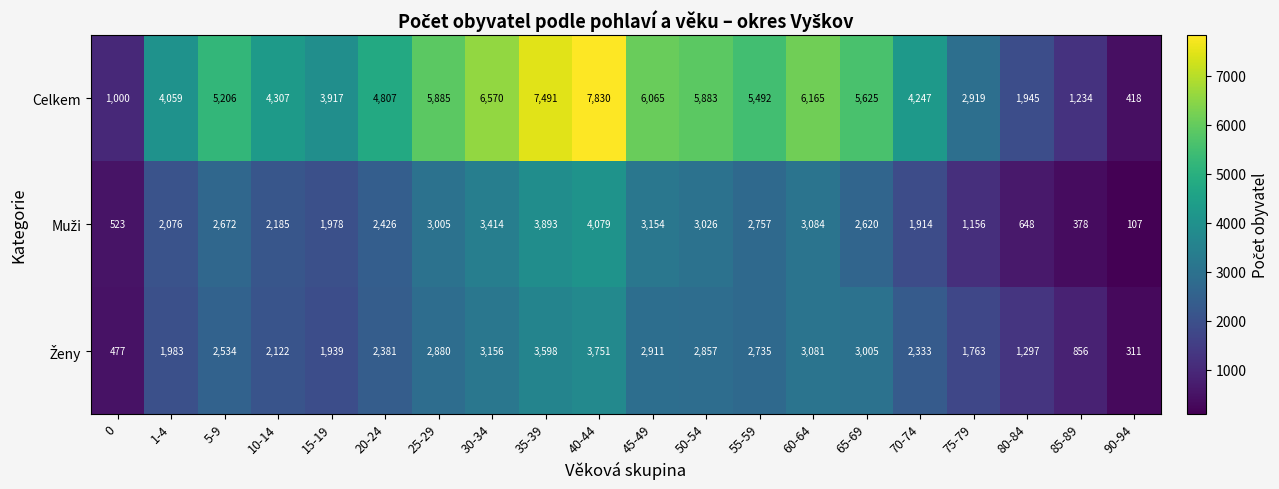

The Celkem series shows 1280 at 10-14. True or false?

False